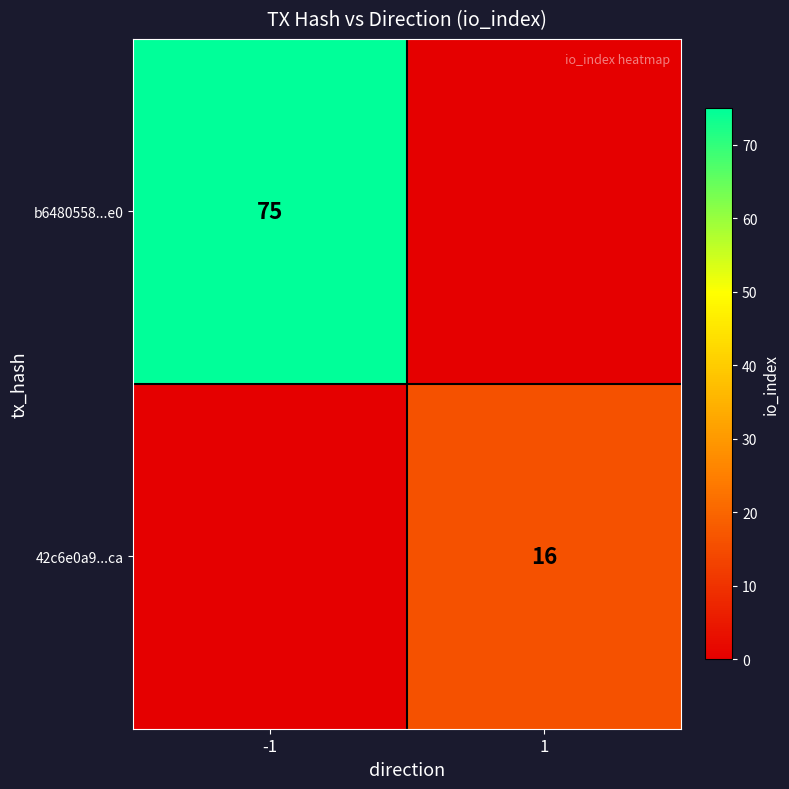

True or false: 42c6e0a9...ca has a value of 16 at 1.

True